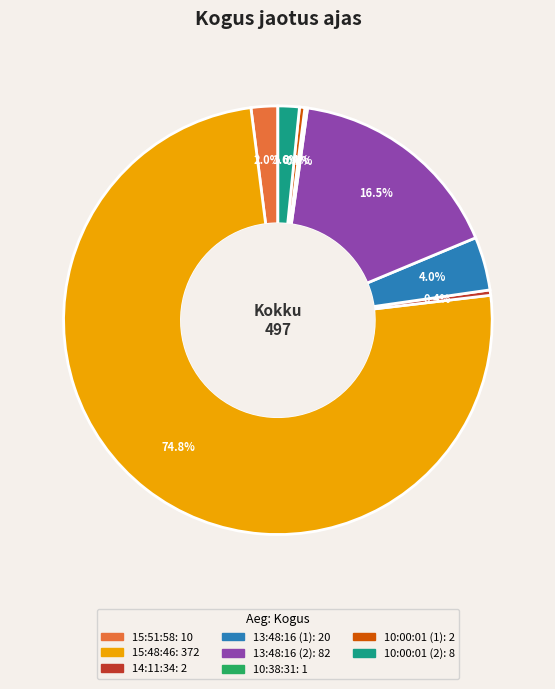

To the nearest percent, what is the difference between the largest and smallest slice percentages?

75%